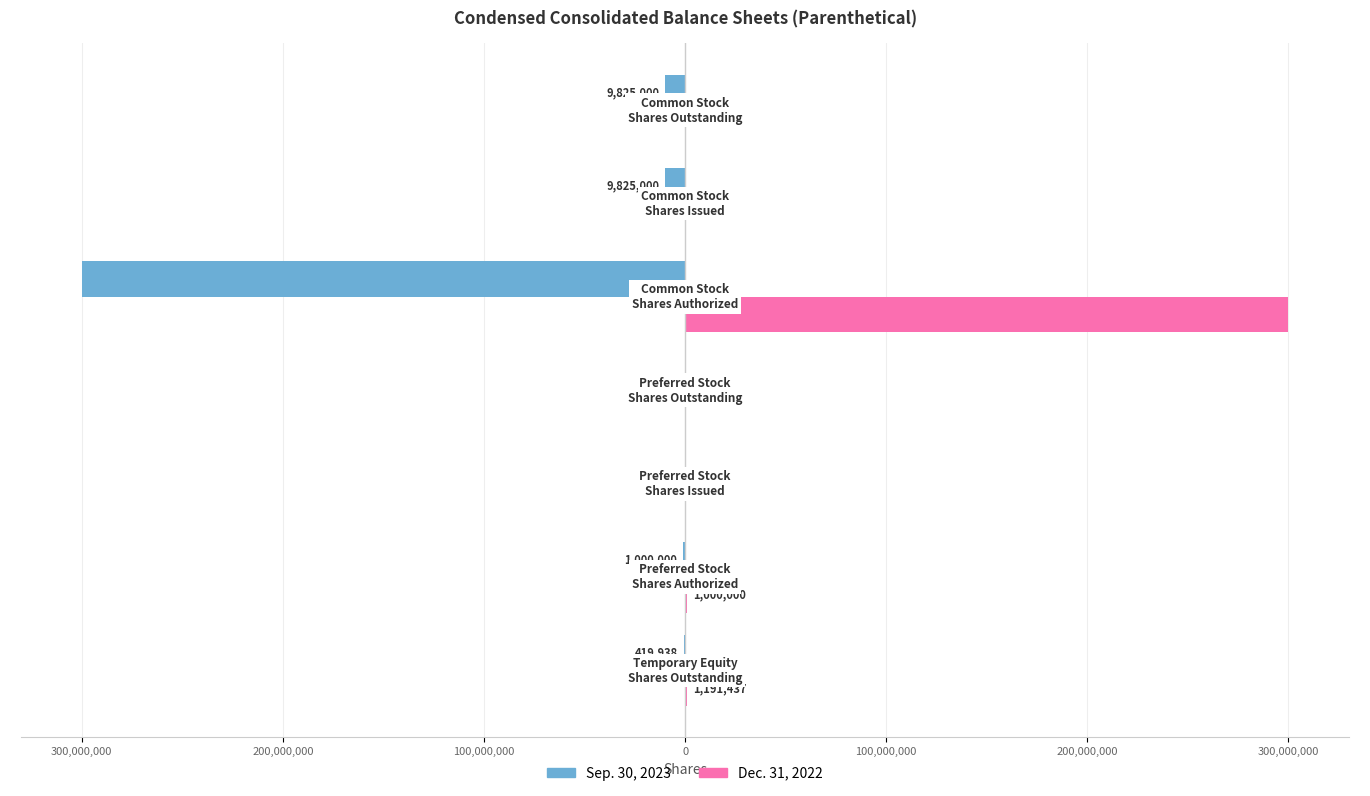

What are all the series names shown in the legend?

Sep. 30, 2023, Dec. 31, 2022